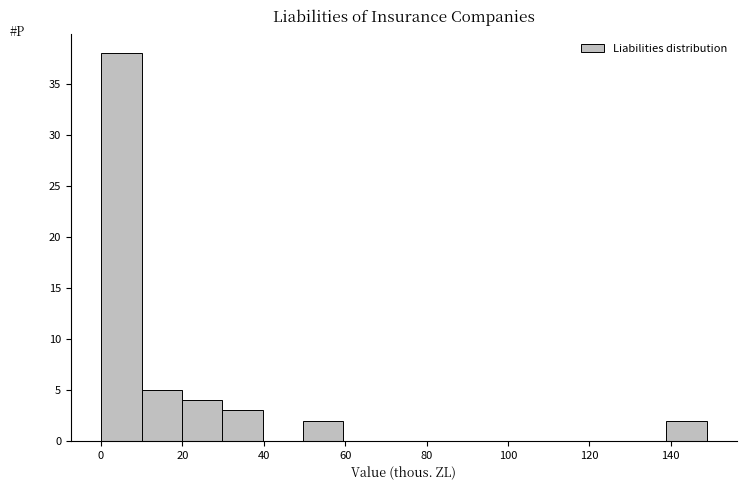

What is the height of the bar covering 20 to 30 on the x-axis? Neither the bar edges nor the heights are printed on the chart, so give them approximately, as read against the axes.

4